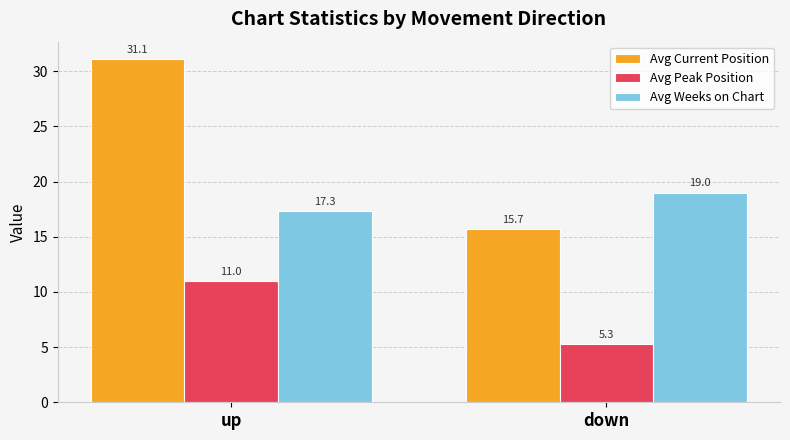

Is the value of Avg Peak Position at down greater than the value of Avg Current Position at down?

No